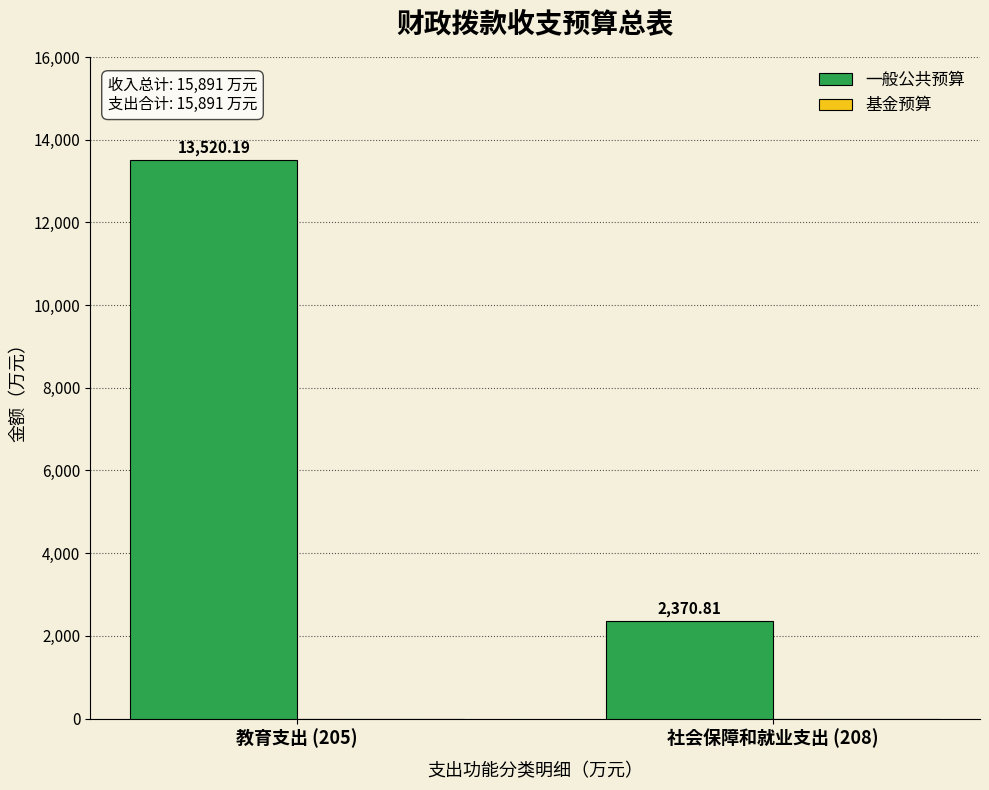

What is the difference between the maximum and minimum values?

11149.4